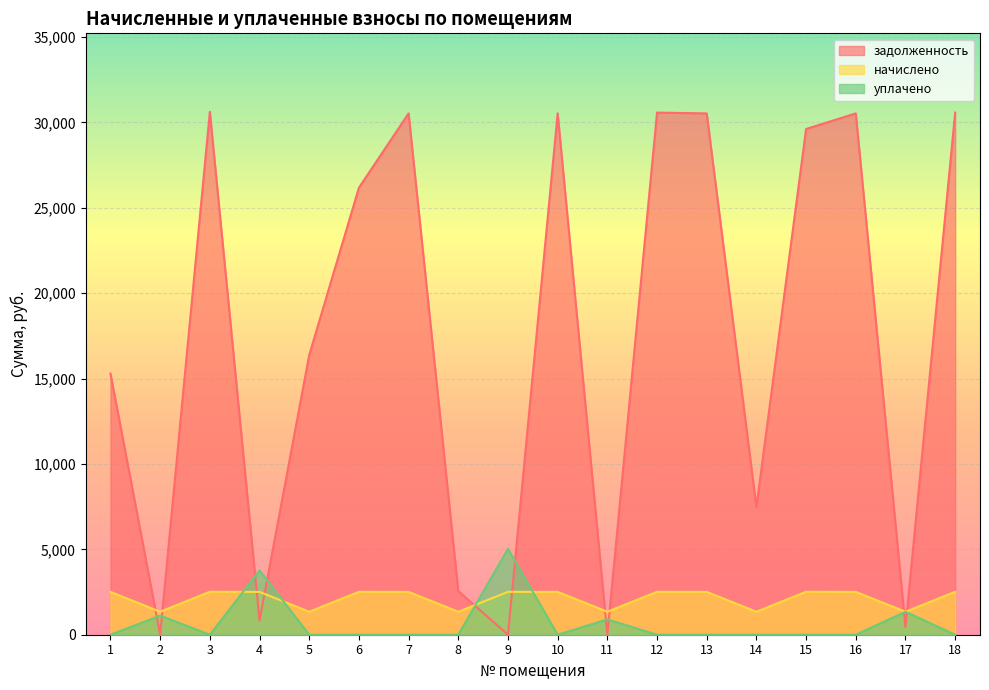

True or false: задолженность has a value of 9424.4 at 10.

False